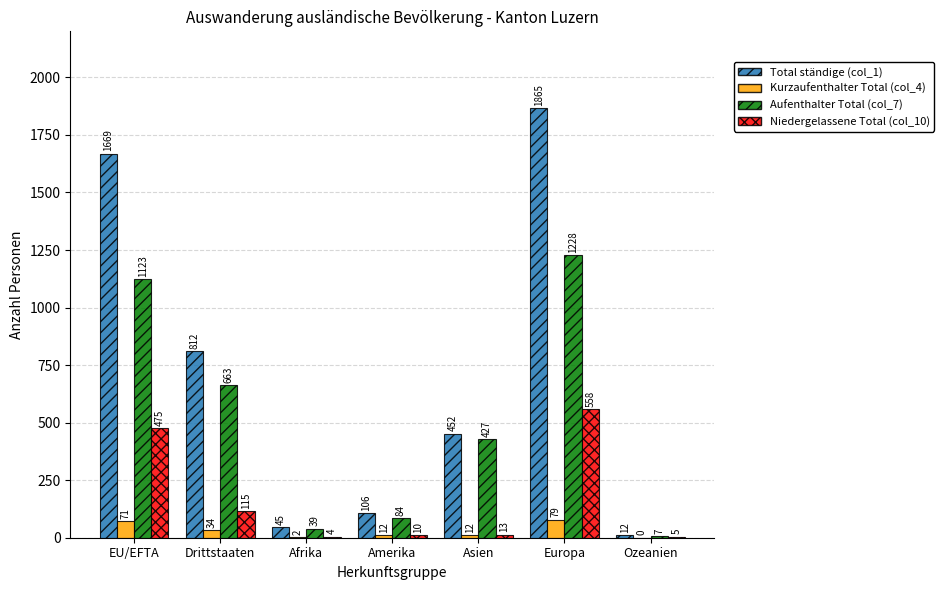

Which series has the widest spread of values?

Total ständige (col_1)